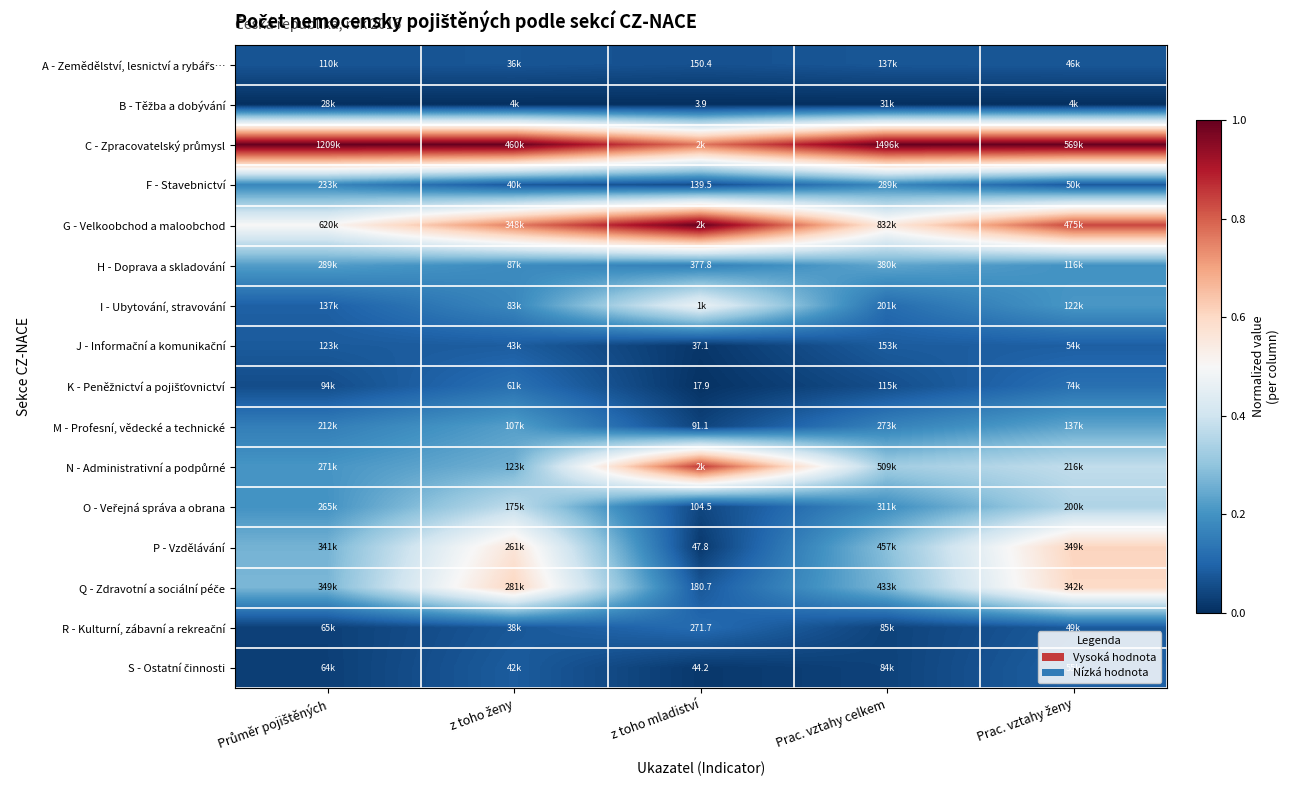

Is it true that G - Velkoobchod a maloobchod equals 0.2 at Prac. vztahy ženy?

False